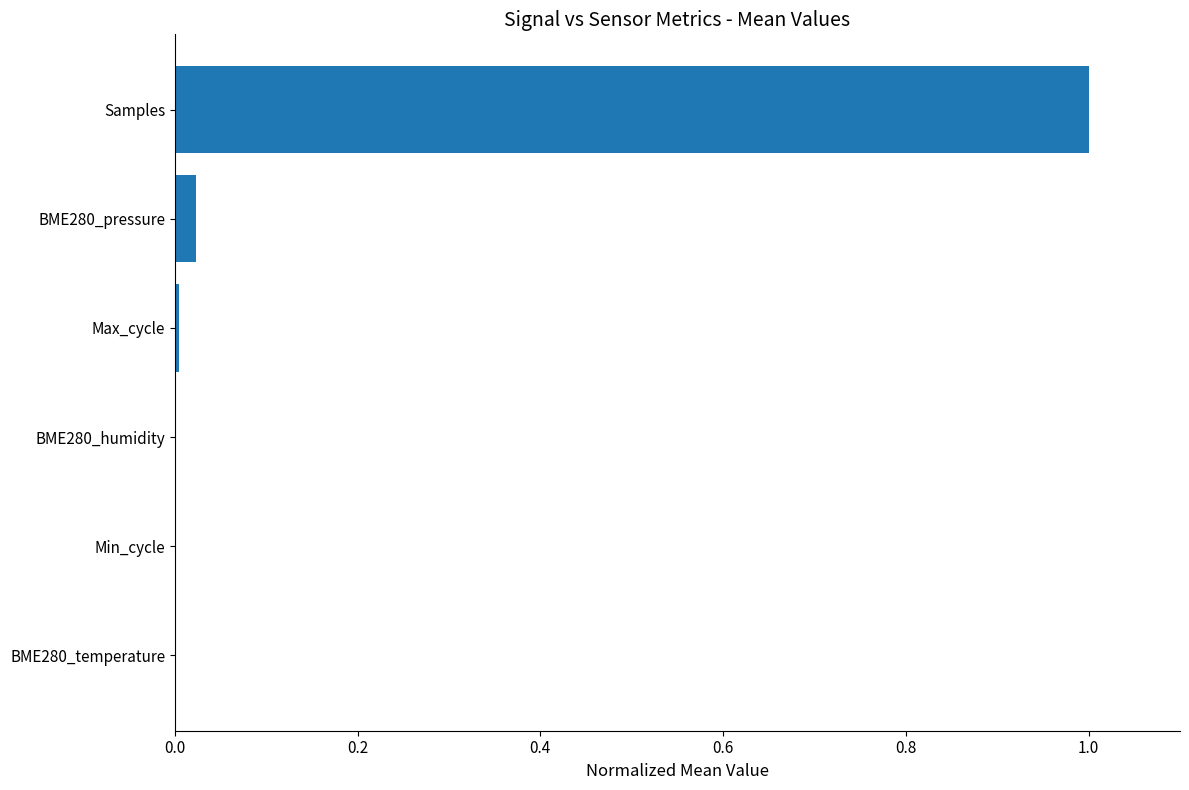

What is the greatest value displayed?

1.0